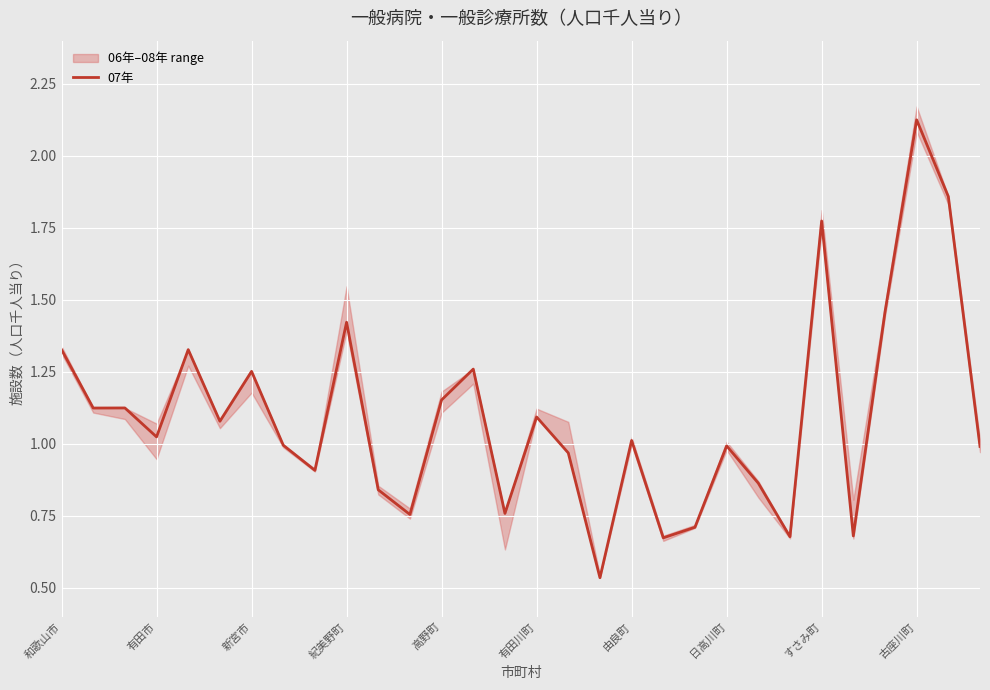

What value does the data have at 16?

1.0